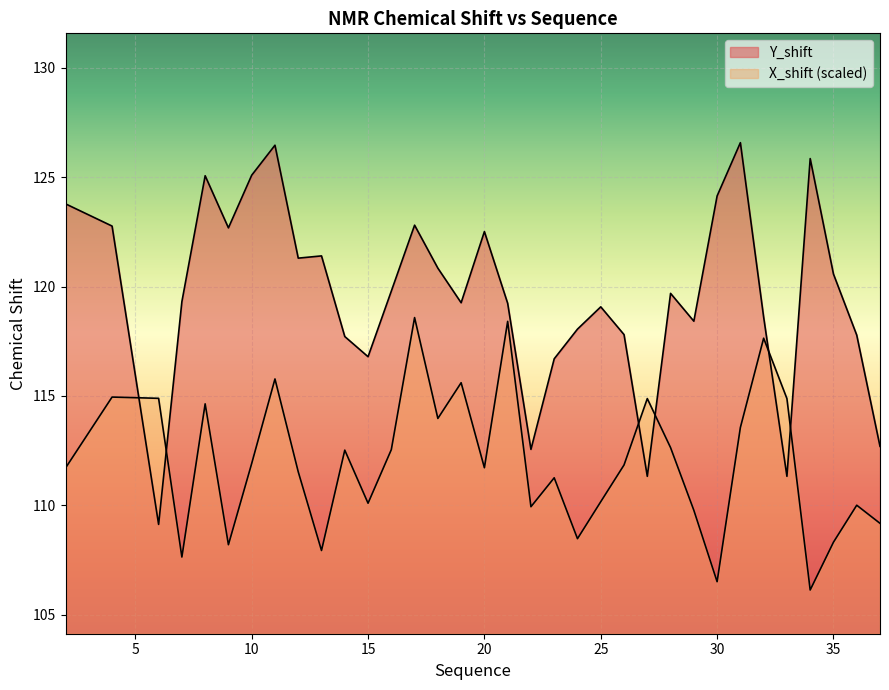

Is it true that X_shift equals 175.5 at 31?

False